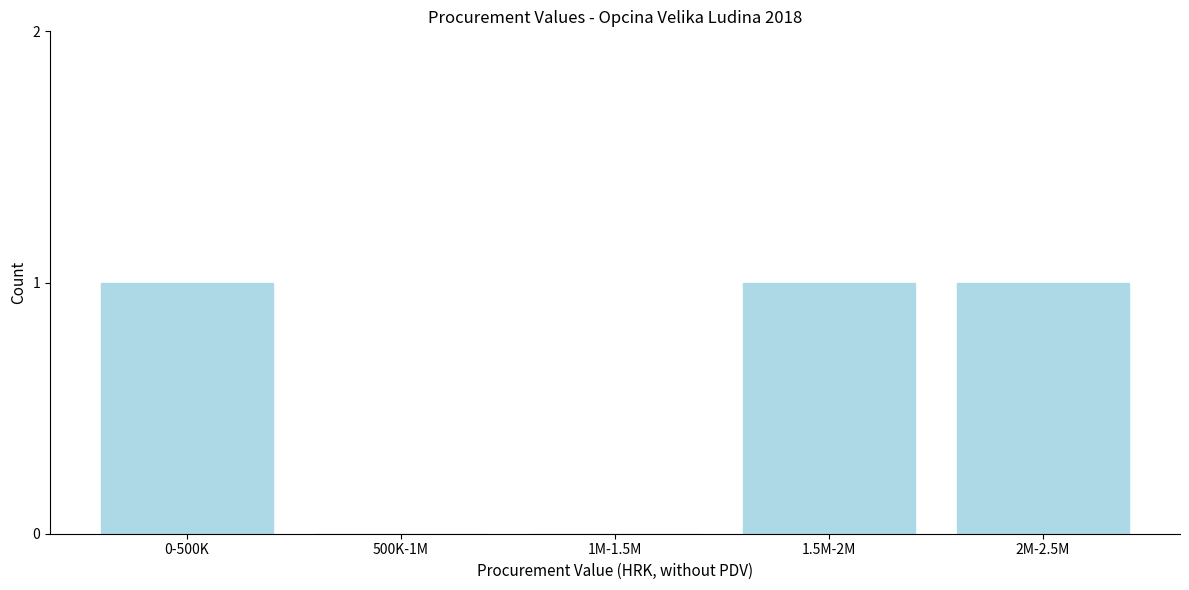

Reading right to left, list all the values displayed in this chart.

2M-2.5M=1	1.5M-2M=1	1M-1.5M=0	500K-1M=0	0-500K=1